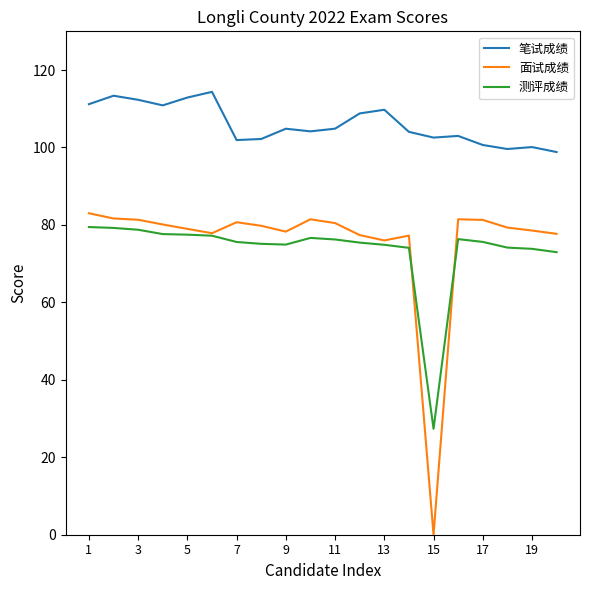

What is the highest value of the 测评成绩 series?

79.5